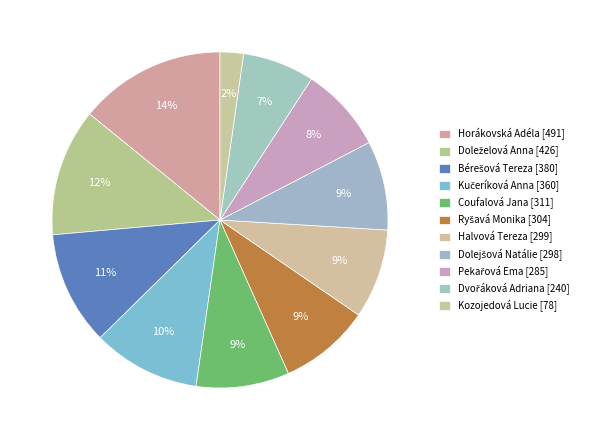

What portion of the pie excludes Kučeríková Anna?

89.6%